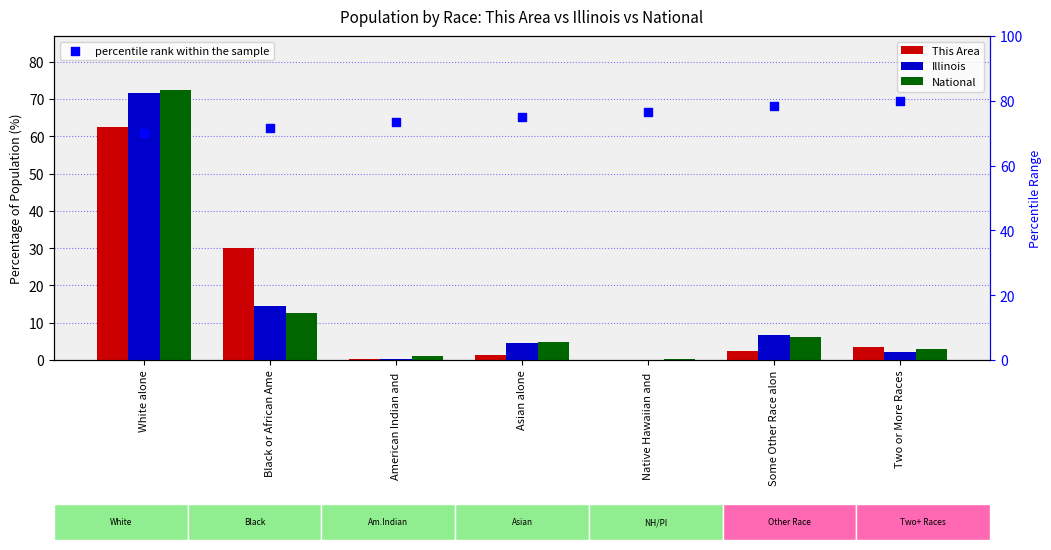

At how many categories does at least one series exceed 16?

7